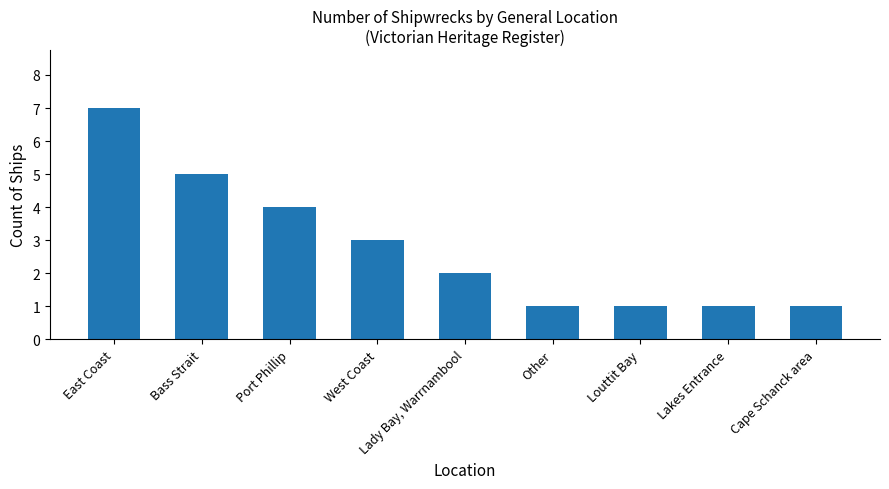

What is the minimum value shown in the chart?

1